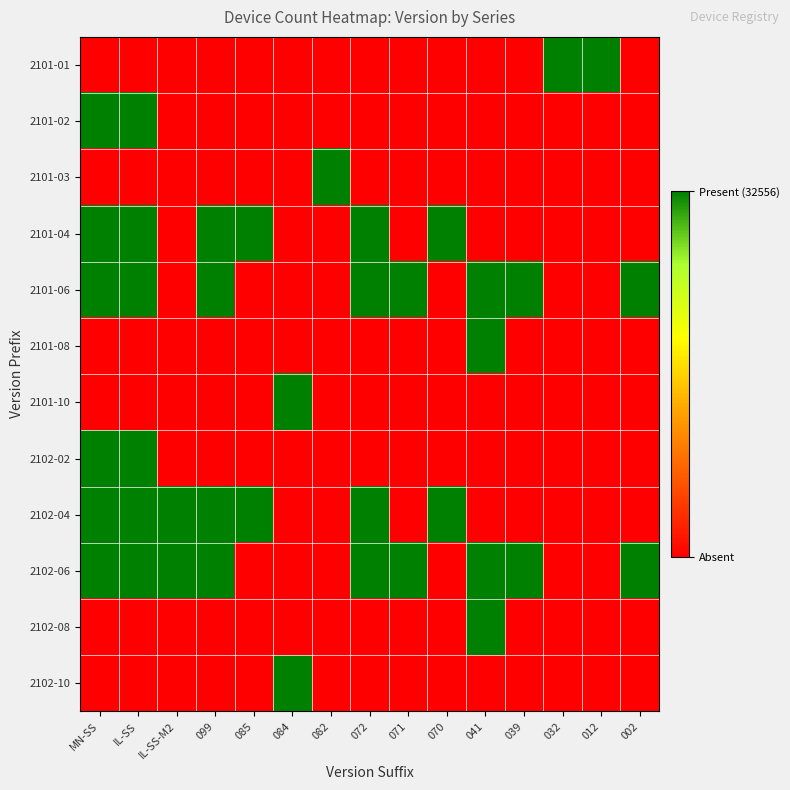

Reading left to right, list all the values displayed in this chart.

2101-01: MN-SS=0	IL-SS=0	IL-SS-M2=0	099=0	085=0	084=0	082=0	072=0	071=0	070=0	041=0	039=0	032=1	012=1	002=0
2101-02: MN-SS=1	IL-SS=1	IL-SS-M2=0	099=0	085=0	084=0	082=0	072=0	071=0	070=0	041=0	039=0	032=0	012=0	002=0
2101-03: MN-SS=0	IL-SS=0	IL-SS-M2=0	099=0	085=0	084=0	082=1	072=0	071=0	070=0	041=0	039=0	032=0	012=0	002=0
2101-04: MN-SS=1	IL-SS=1	IL-SS-M2=0	099=1	085=1	084=0	082=0	072=1	071=0	070=1	041=0	039=0	032=0	012=0	002=0
2101-06: MN-SS=1	IL-SS=1	IL-SS-M2=0	099=1	085=0	084=0	082=0	072=1	071=1	070=0	041=1	039=1	032=0	012=0	002=1
2101-08: MN-SS=0	IL-SS=0	IL-SS-M2=0	099=0	085=0	084=0	082=0	072=0	071=0	070=0	041=1	039=0	032=0	012=0	002=0
2101-10: MN-SS=0	IL-SS=0	IL-SS-M2=0	099=0	085=0	084=1	082=0	072=0	071=0	070=0	041=0	039=0	032=0	012=0	002=0
2102-02: MN-SS=1	IL-SS=1	IL-SS-M2=0	099=0	085=0	084=0	082=0	072=0	071=0	070=0	041=0	039=0	032=0	012=0	002=0
2102-04: MN-SS=1	IL-SS=1	IL-SS-M2=1	099=1	085=1	084=0	082=0	072=1	071=0	070=1	041=0	039=0	032=0	012=0	002=0
2102-06: MN-SS=1	IL-SS=1	IL-SS-M2=1	099=1	085=0	084=0	082=0	072=1	071=1	070=0	041=1	039=1	032=0	012=0	002=1
2102-08: MN-SS=0	IL-SS=0	IL-SS-M2=0	099=0	085=0	084=0	082=0	072=0	071=0	070=0	041=1	039=0	032=0	012=0	002=0
2102-10: MN-SS=0	IL-SS=0	IL-SS-M2=0	099=0	085=0	084=1	082=0	072=0	071=0	070=0	041=0	039=0	032=0	012=0	002=0